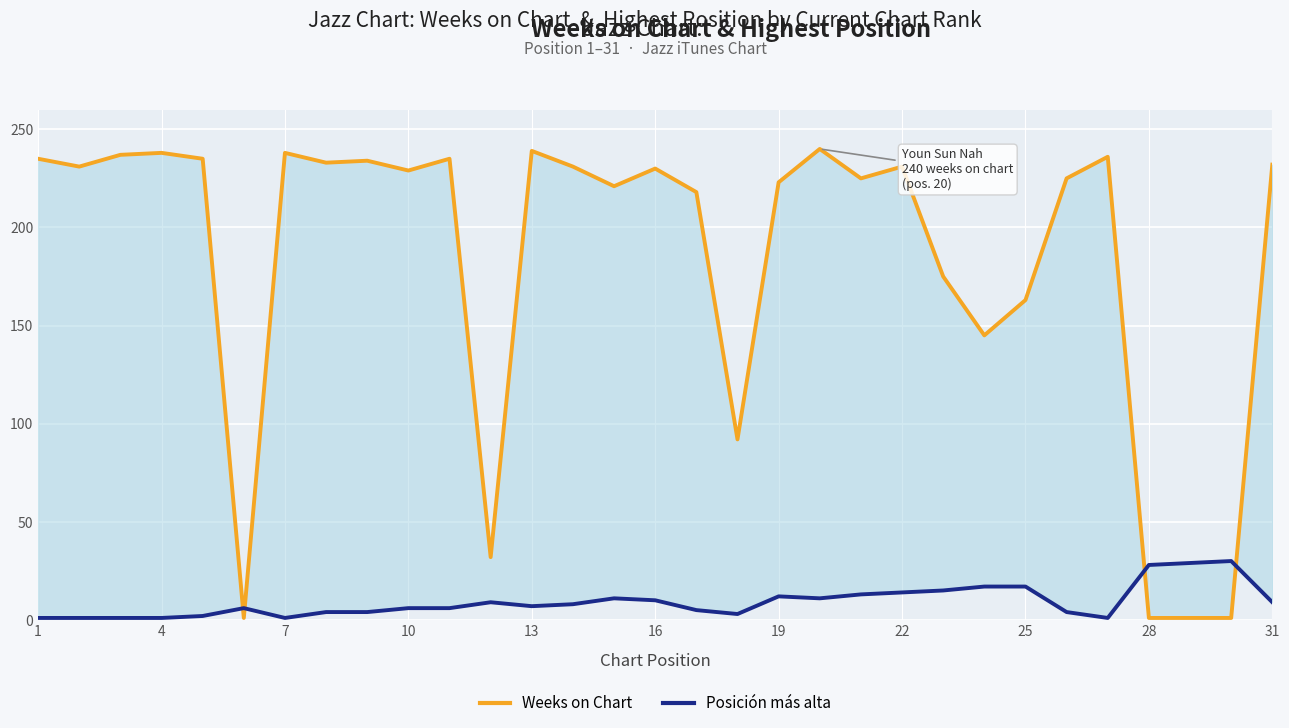

True or false: Posición más alta has more than 2 points higher than both neighbors.

True